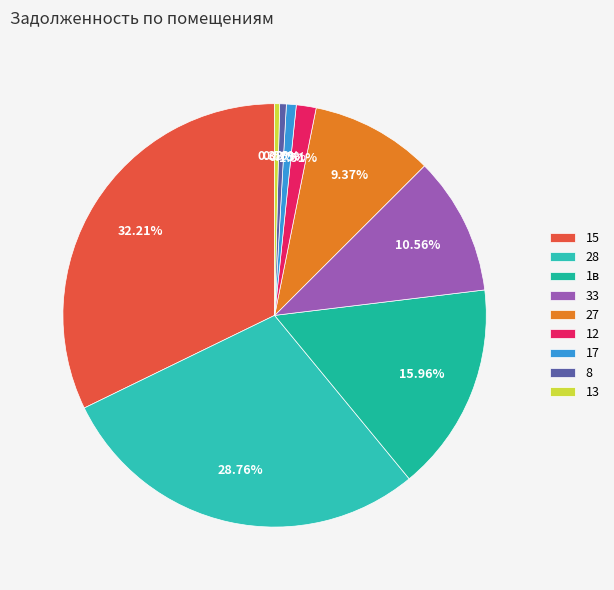

What percentage is NOT represented by 33?

89.4%